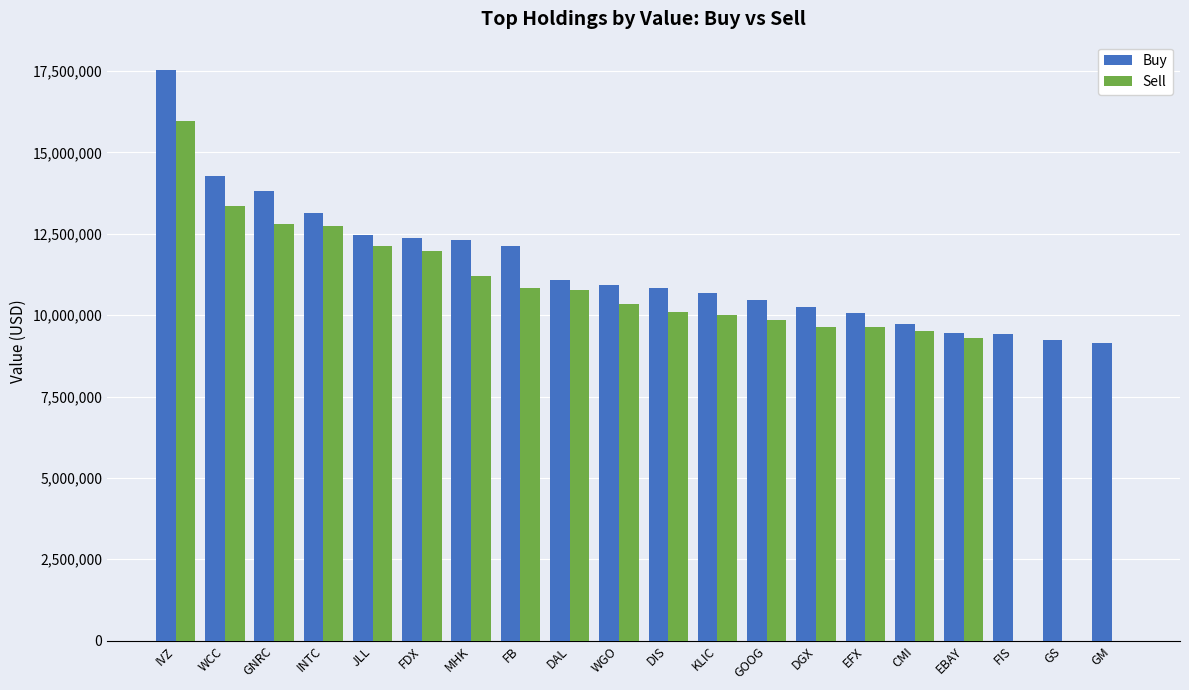

What is the spread (max minus min) of values at FB?

1284000